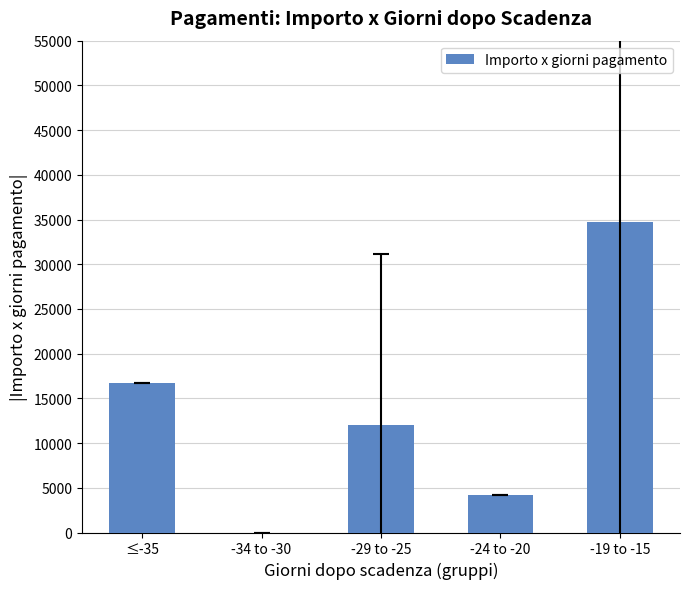

What is the sum of all values?

67678.9